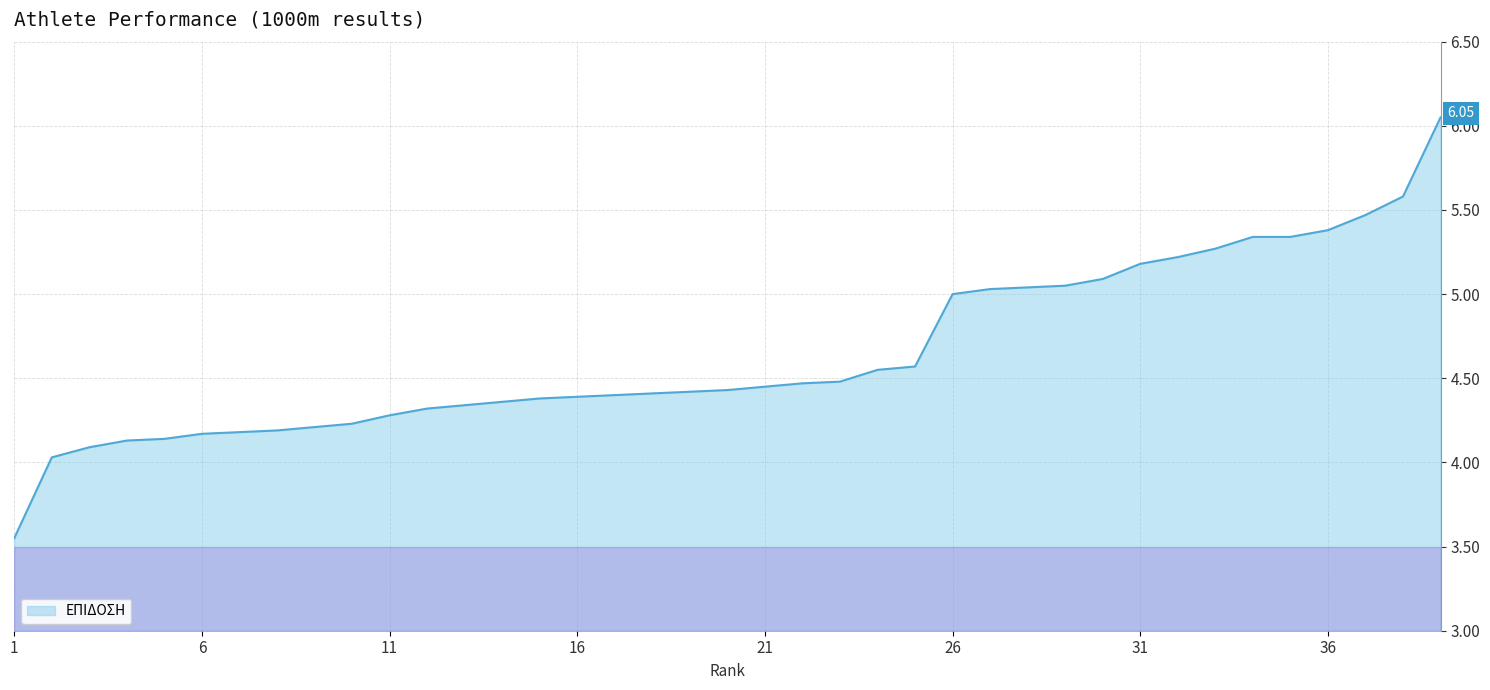

How many lines are shown in the chart?

1